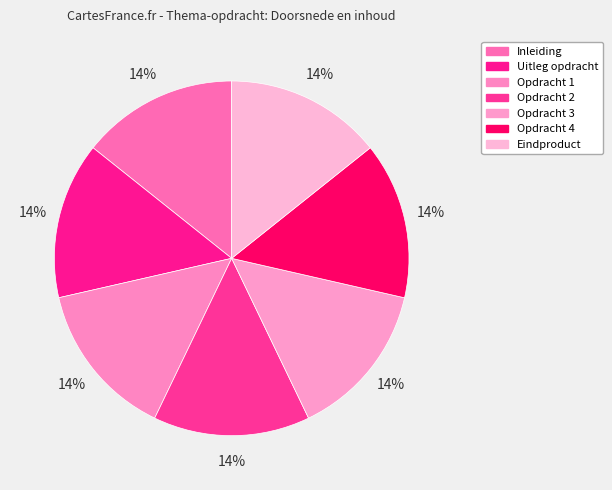

The Opdracht 4 slice represents 28% of the pie. True or false?

False